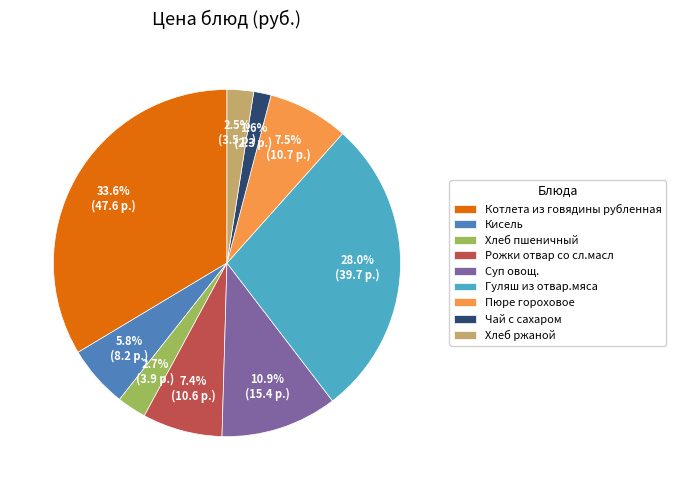

Is there a majority slice in this chart?

No